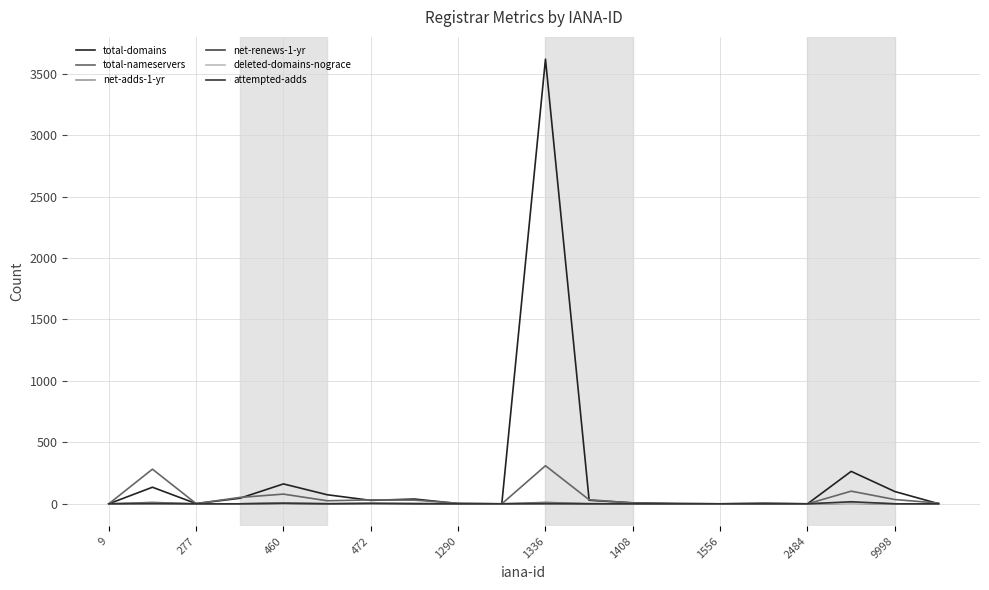

Does the chart have visible grid lines?

Yes